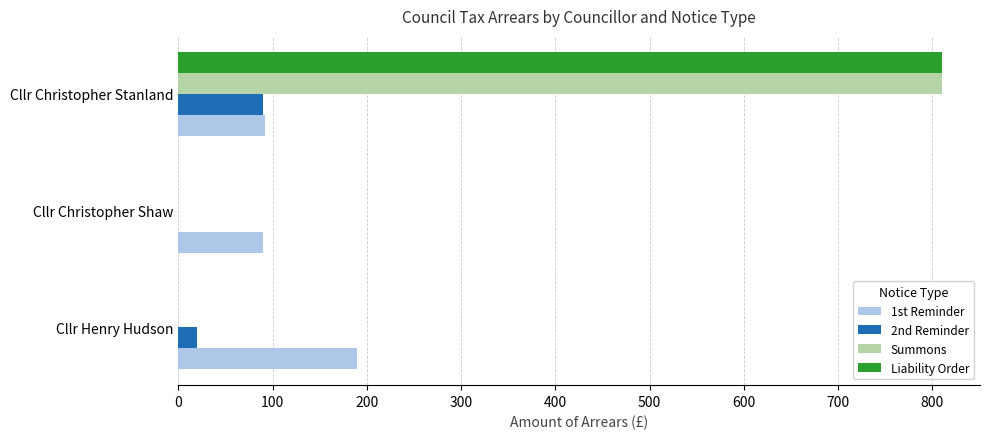

What is the approximate value of Summons at Cllr Christopher Stanland?

810.0